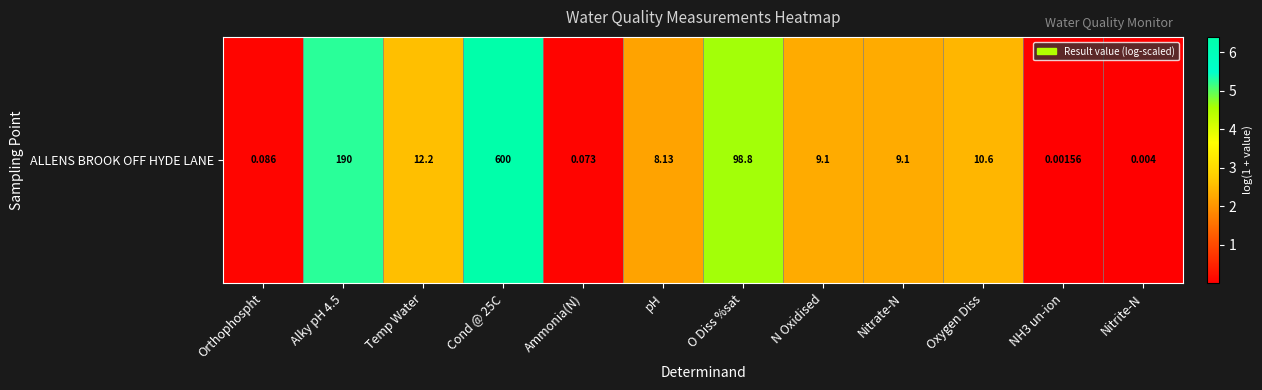

What is the sum of the values at Oxygen Diss and NH3 un-ion?

2.5